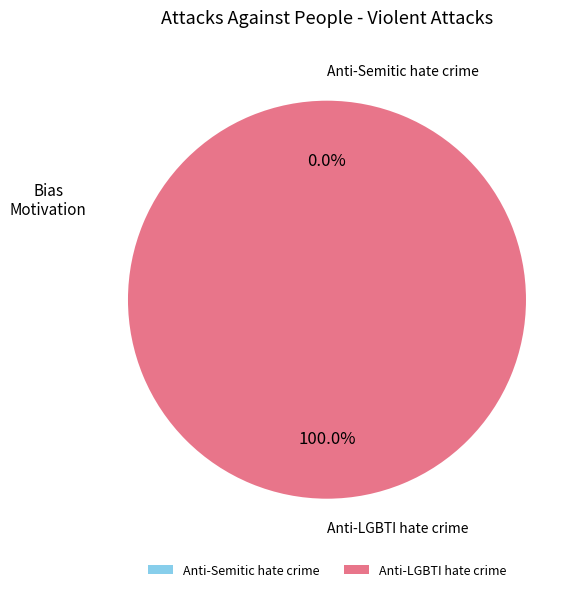

Is Anti-LGBTI hate crime the majority of the pie?

Yes